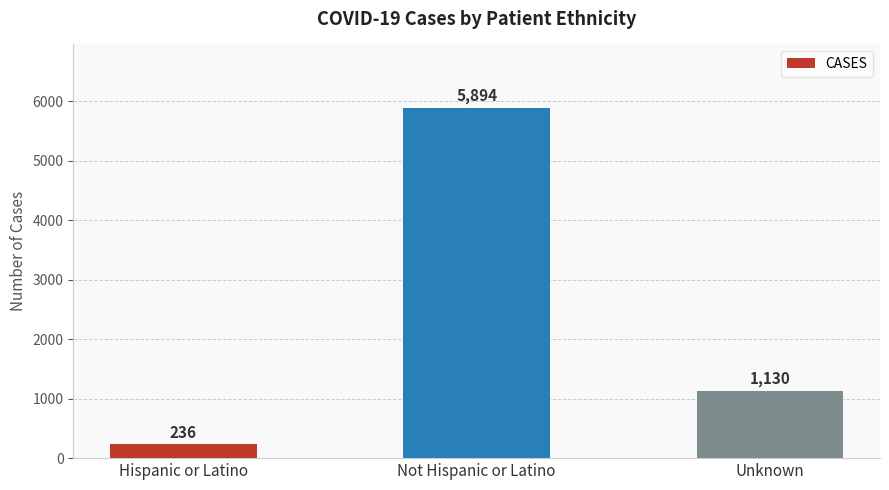

Does the chart contain any negative values?

No